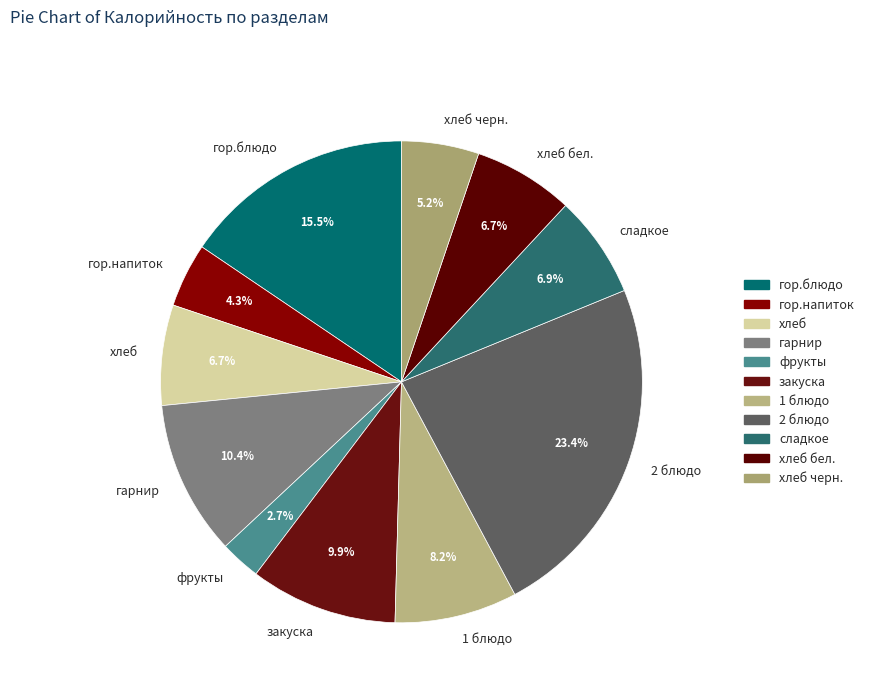

To the nearest percent, what portion does закуска represent?

10%